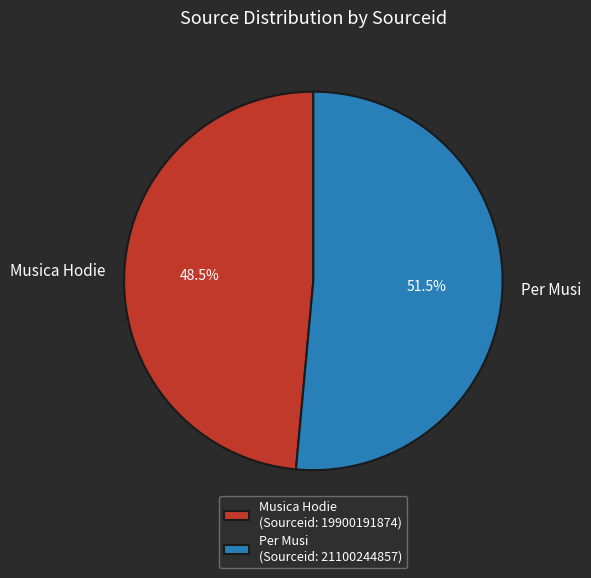

Between Musica Hodie and Per Musi, which is larger?

Per Musi